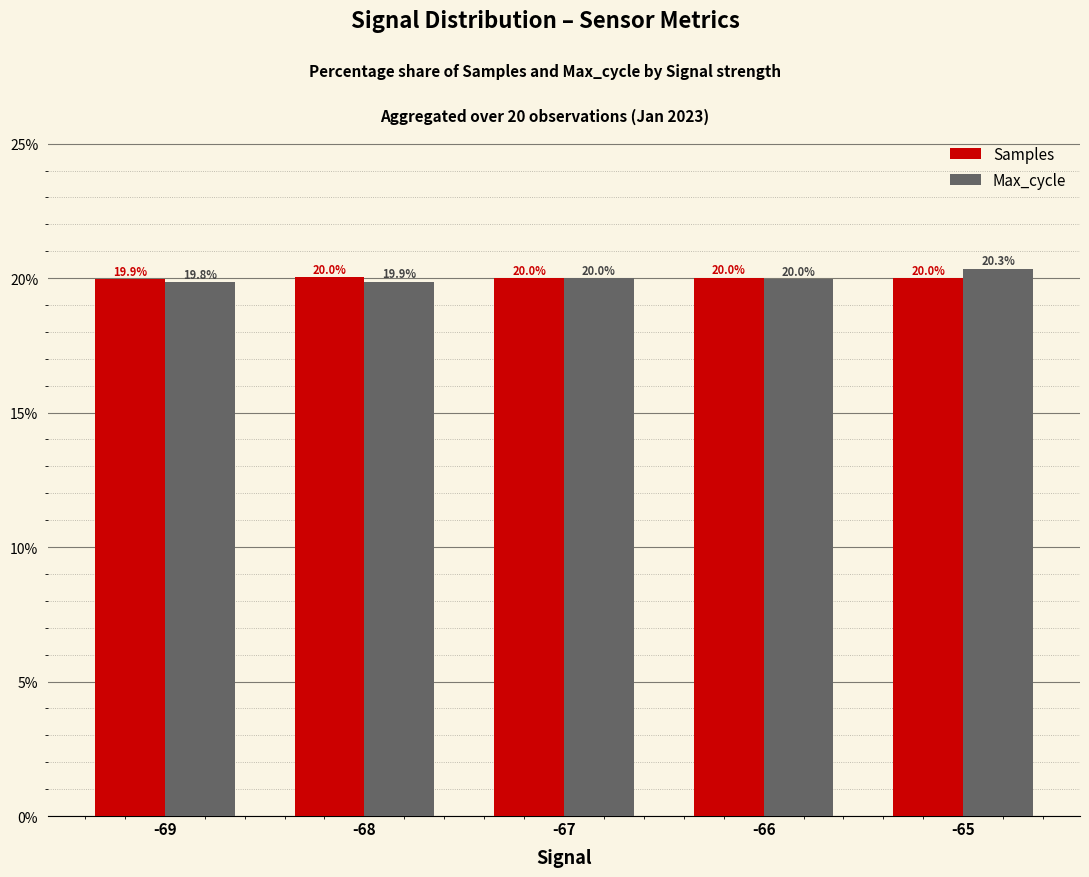

List the series in order of their peak value, highest first.

Max_cycle, Samples